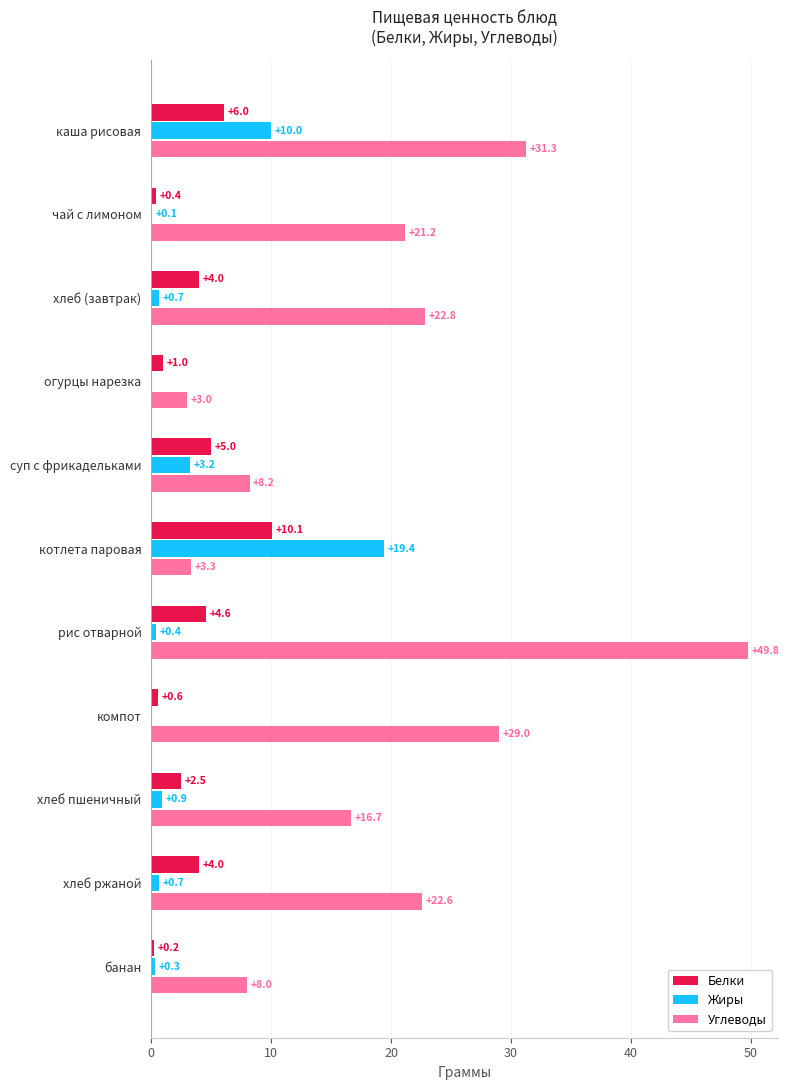

Which series changed the most between чай с лимоном and банан?

Углеводы